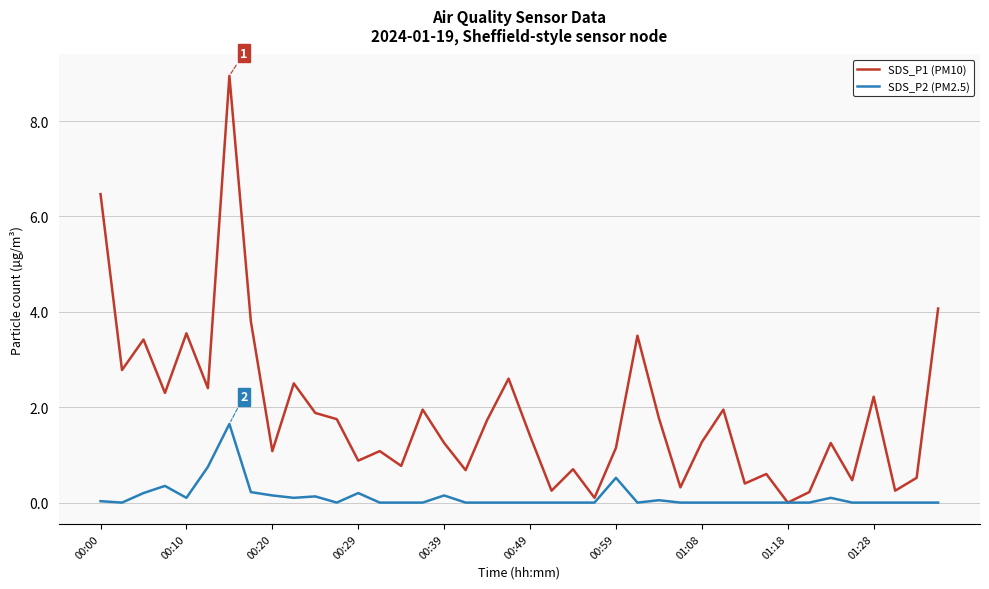

Which series has the largest total across all categories?

SDS_P1 (PM10)